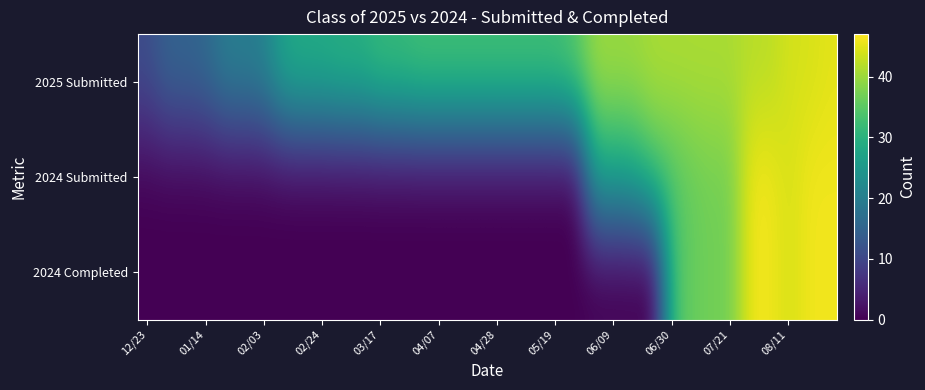

How many distinct data groups are displayed?

3